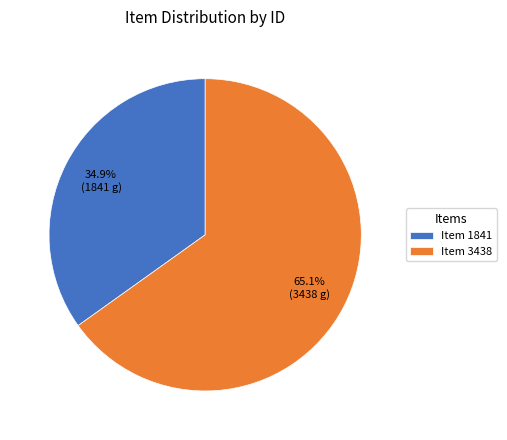

Rank the categories by value from lowest to highest.

Item 1841, Item 3438